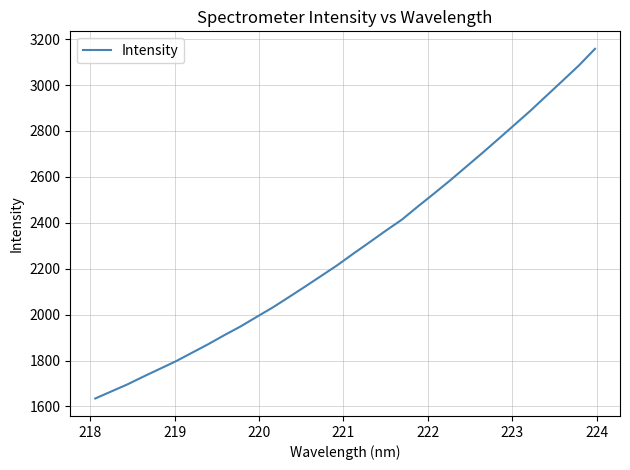

What is the difference between the maximum and minimum values?

1522.9